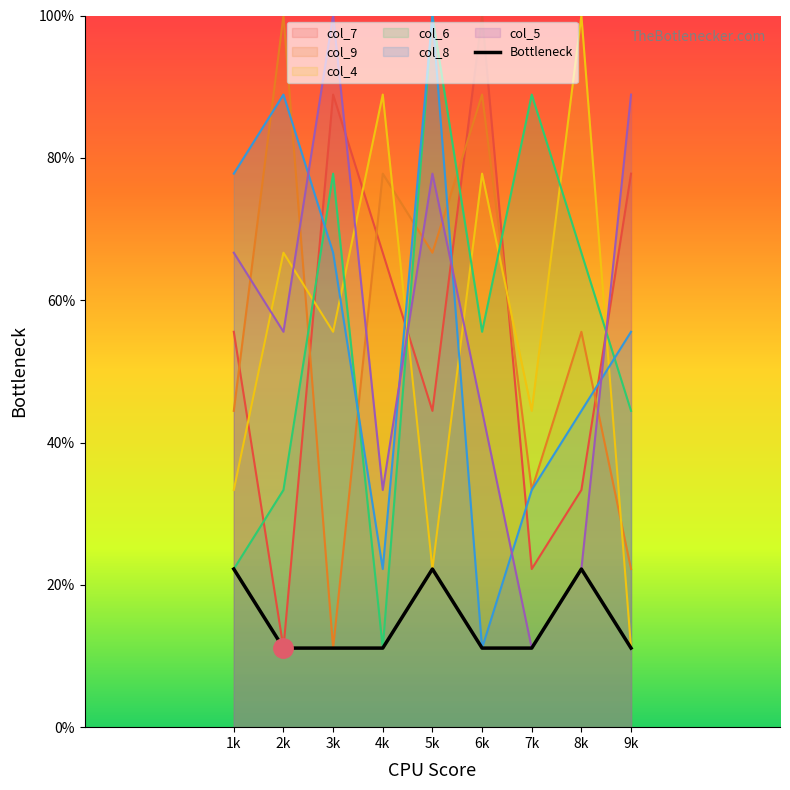

List the labels in order of value, smallest first.

2k, 3k, 4k, 6k, 7k, 9k, 1k, 5k, 8k